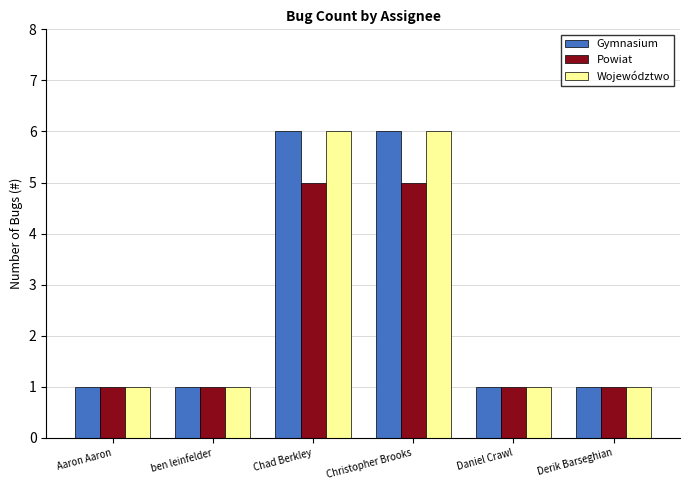

Is the value of Powiat at Christopher Brooks greater than the value of Województwo at Christopher Brooks?

No